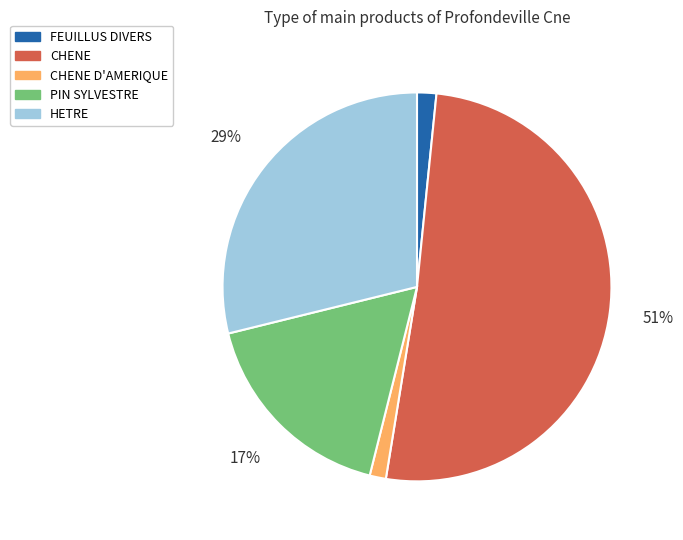

Do HETRE and PIN SYLVESTRE together represent more than half of the pie?

No